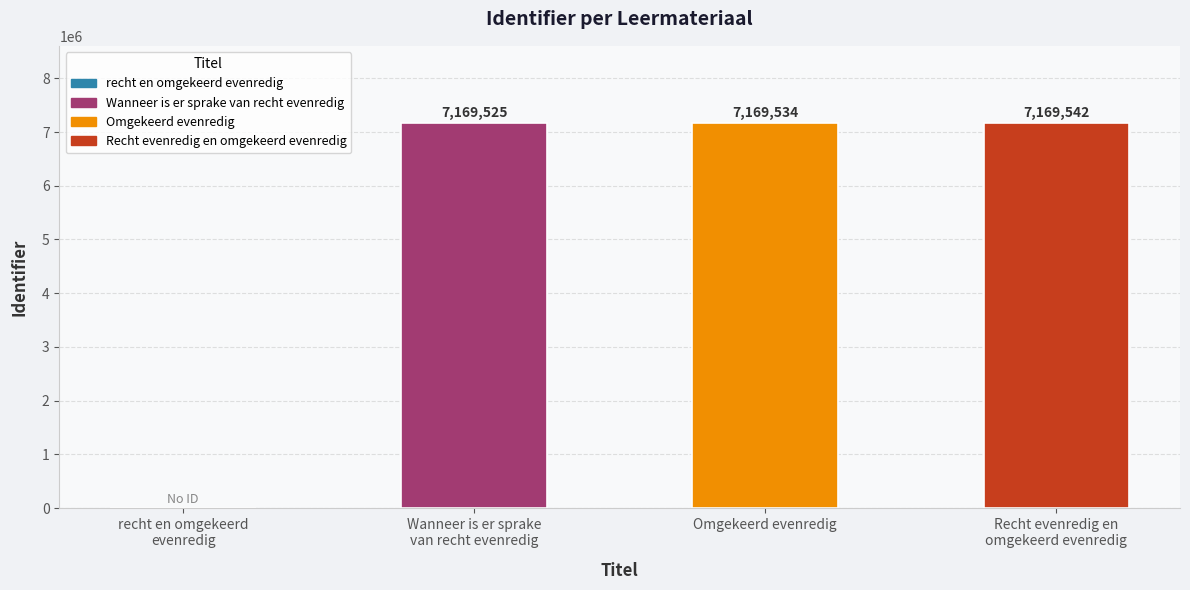

What is the sum of all values?

21508601